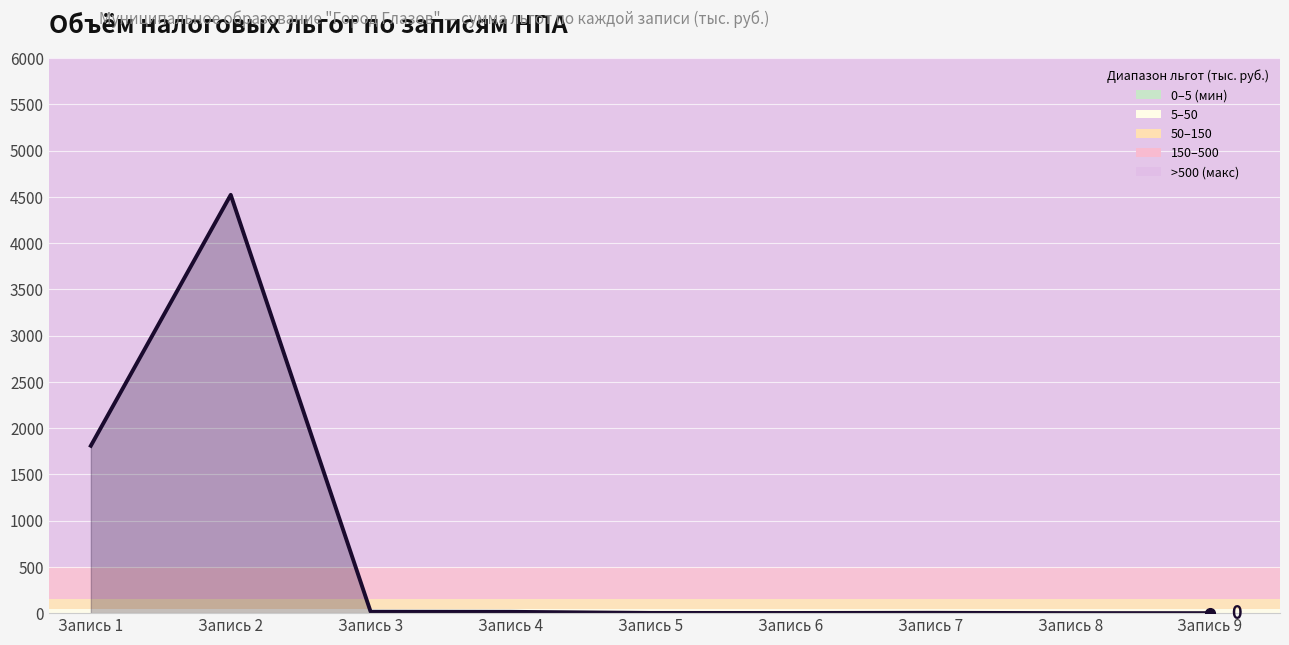

Between Запись 1 and Запись 2, which is larger?

Запись 2